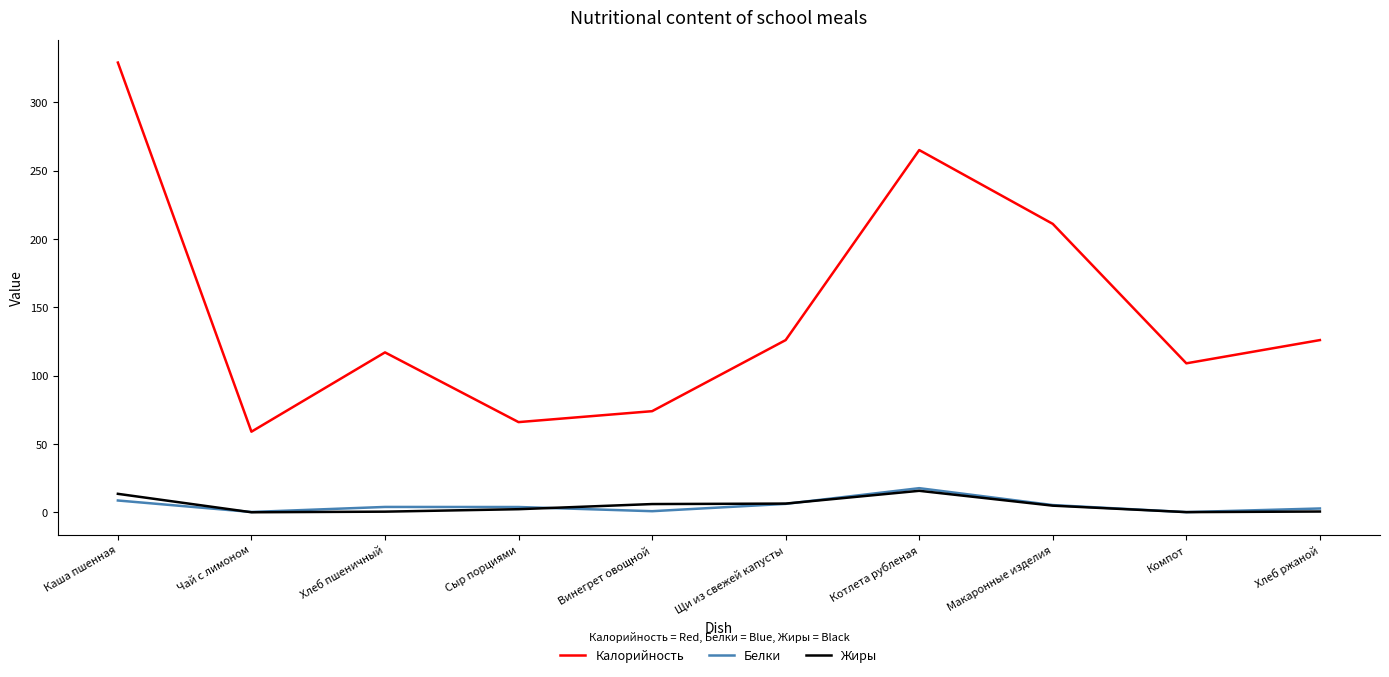

At which category does the chart reach its peak across all series?

Каша пшенная